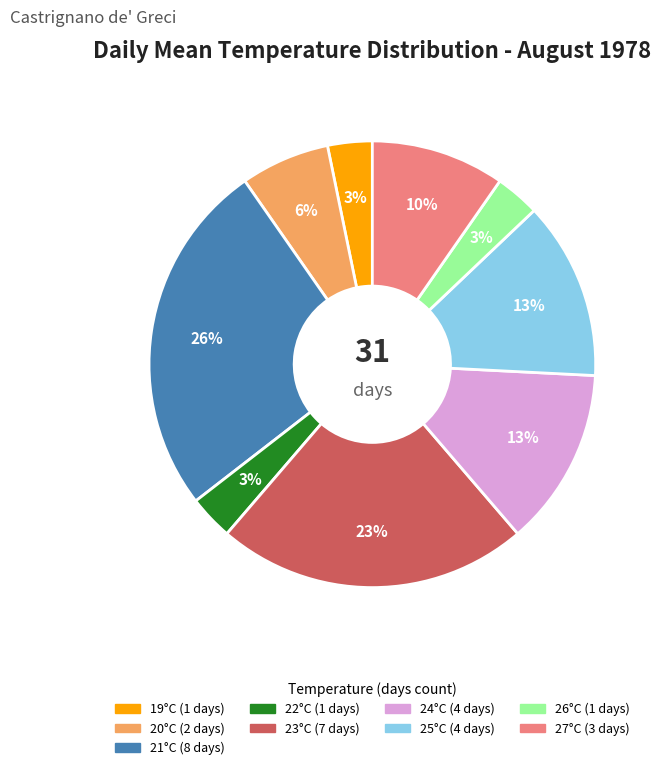

Does any single category account for the majority?

No